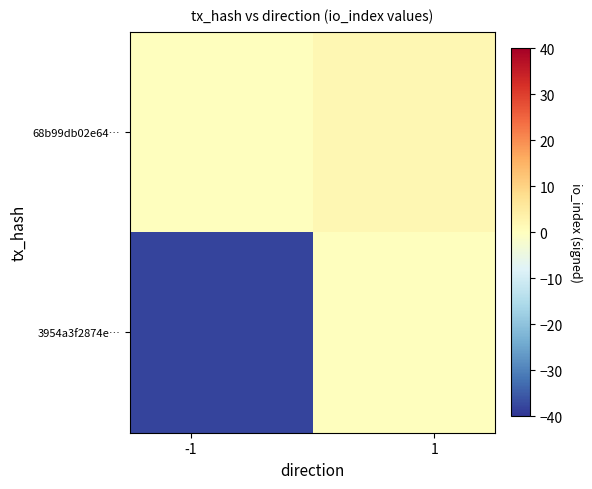

Reading right to left, list all the values displayed in this chart.

3954a3f2874e…: 0	-38
68b99db02e64…: 2	0